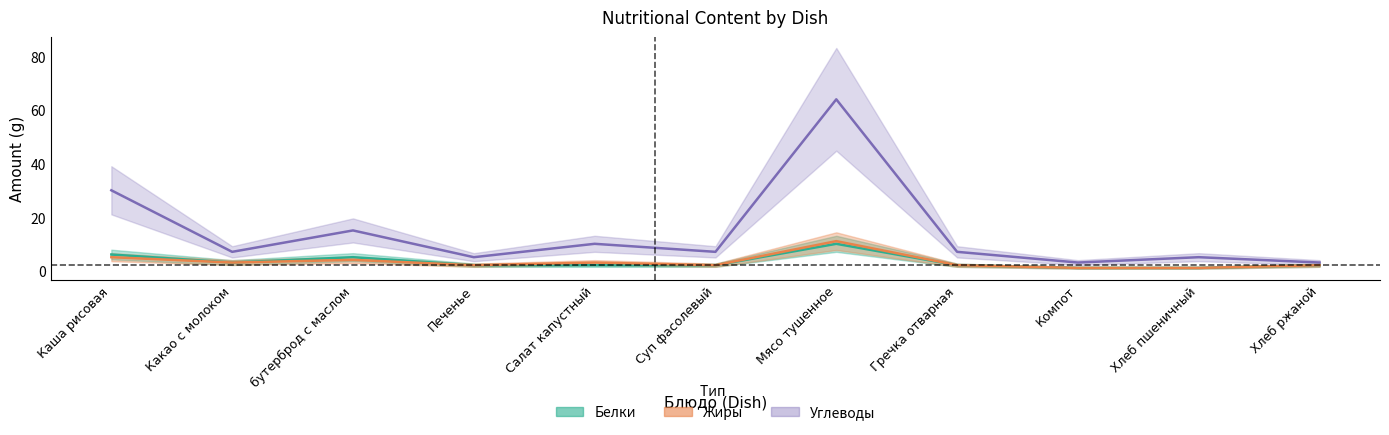

What is the sum of all Белки values?

36